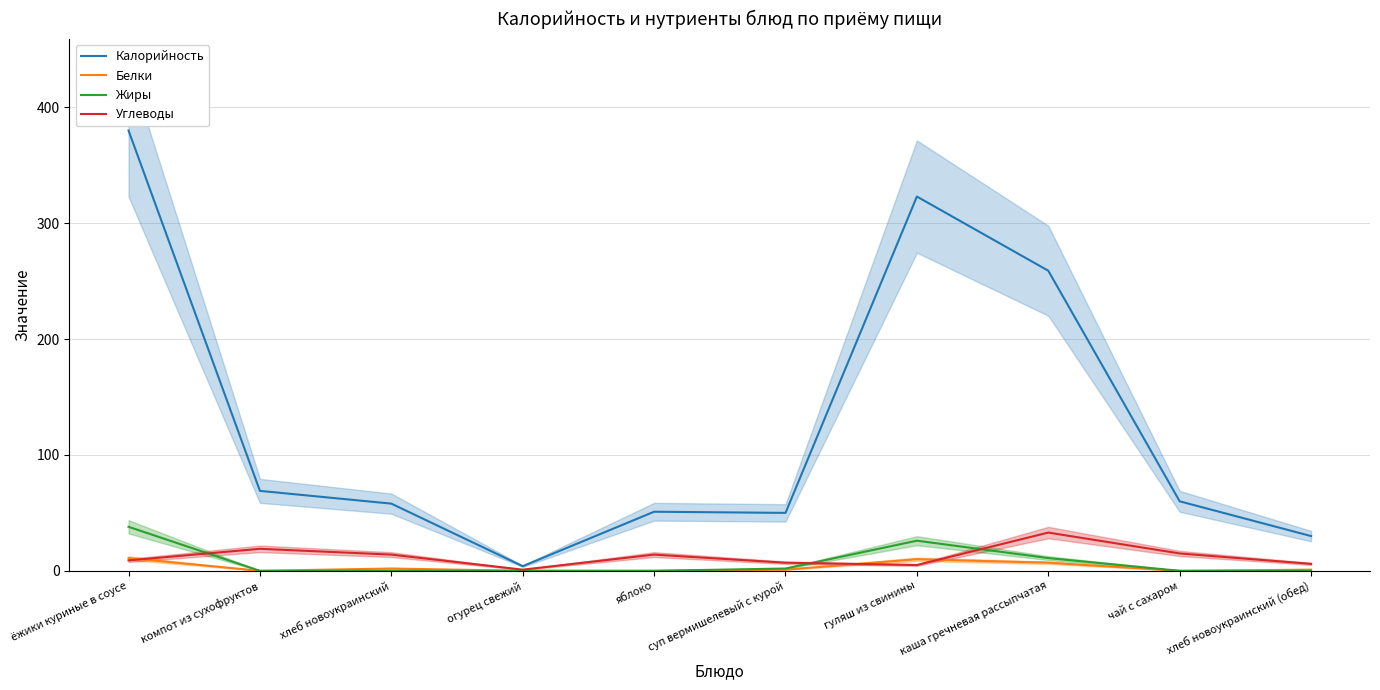

What is the difference between the maximum and minimum values in the Жиры series?

38